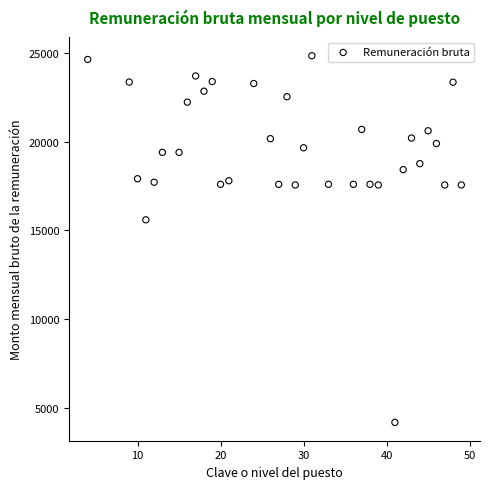

What is the range of Y values (max minus min)?

20663.0